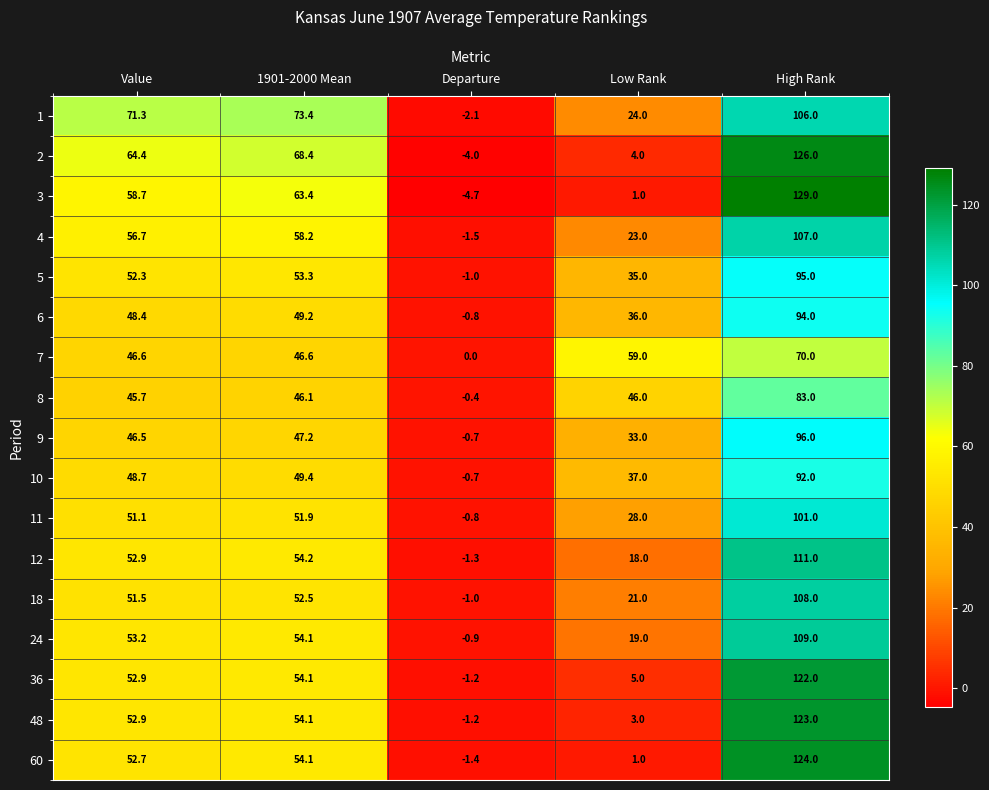

Which category has the lowest value across all series?

Departure